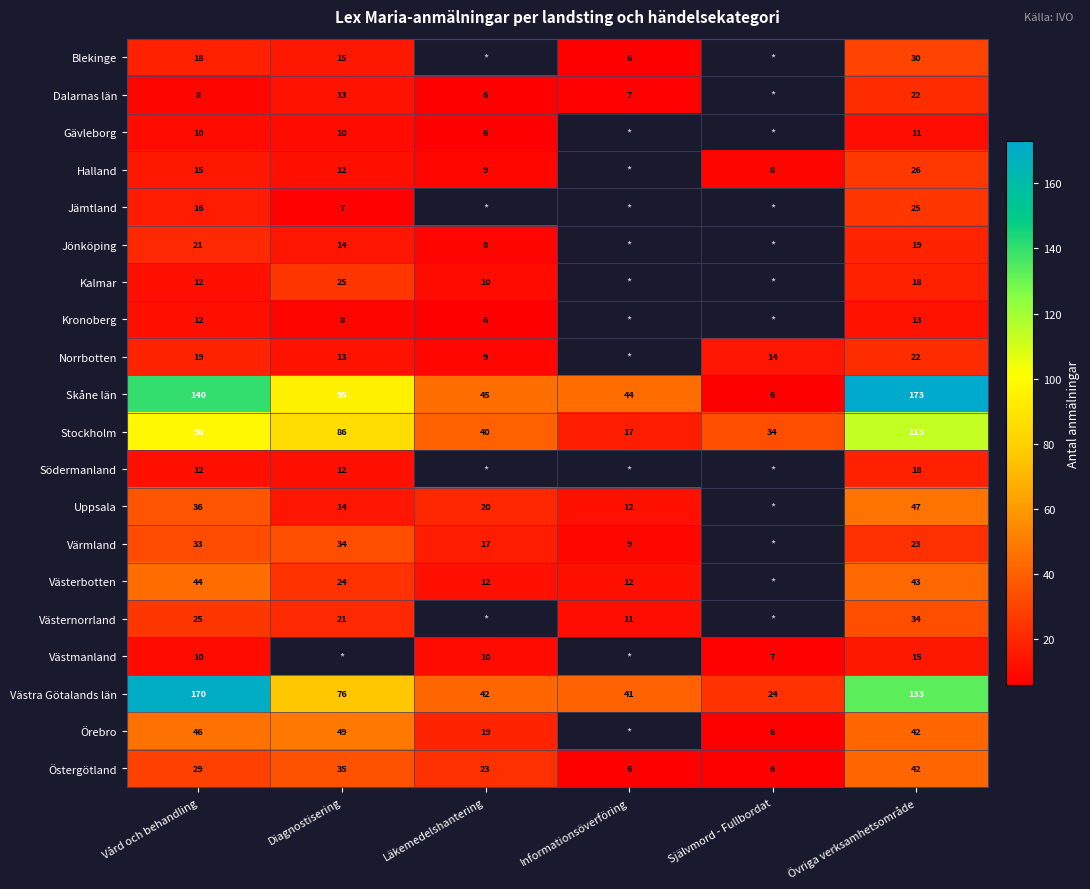

What is the difference between the Jönköping values at Läkemedelshantering and Övriga verksamhetsområde?

11